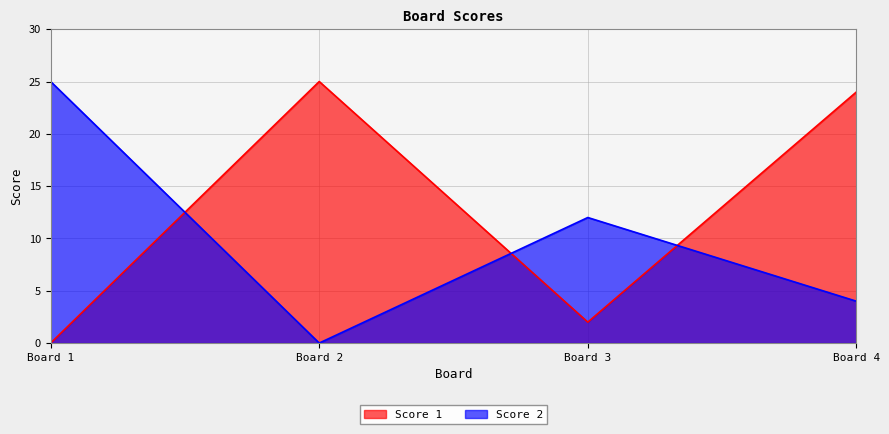

How many lines are shown in the chart?

2